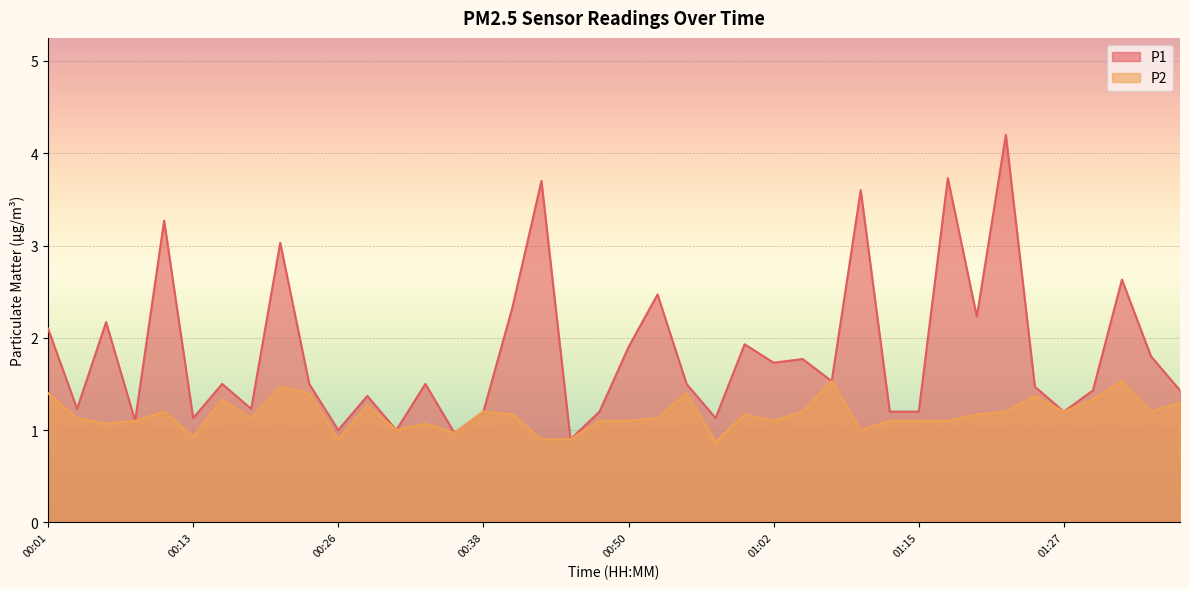

List the series in order of their peak value, lowest first.

P2, P1